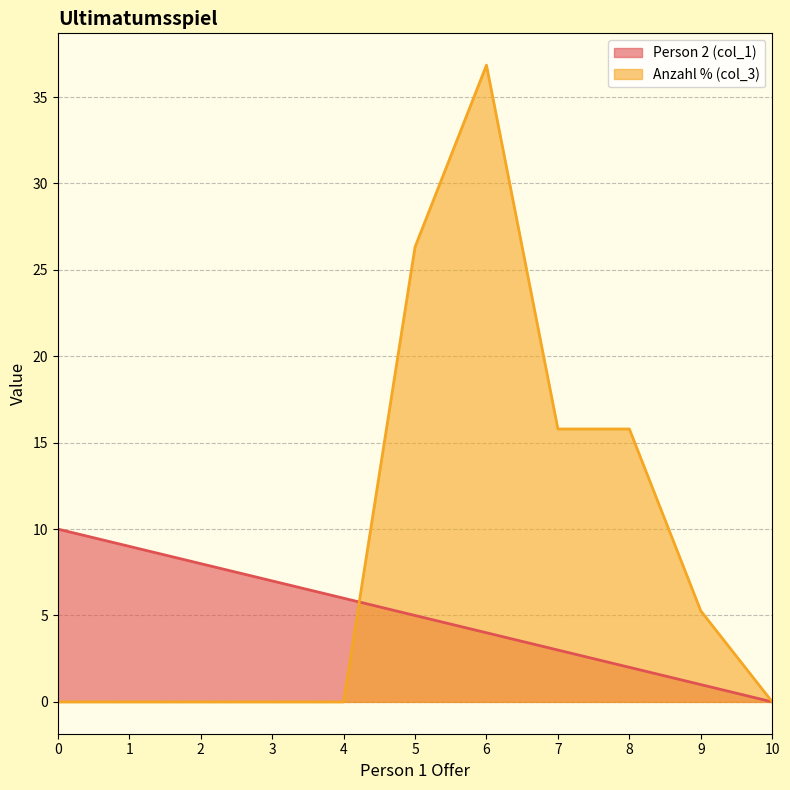

The value of Anzahl % (col_3) at 7 is 15.8. True or false?

True